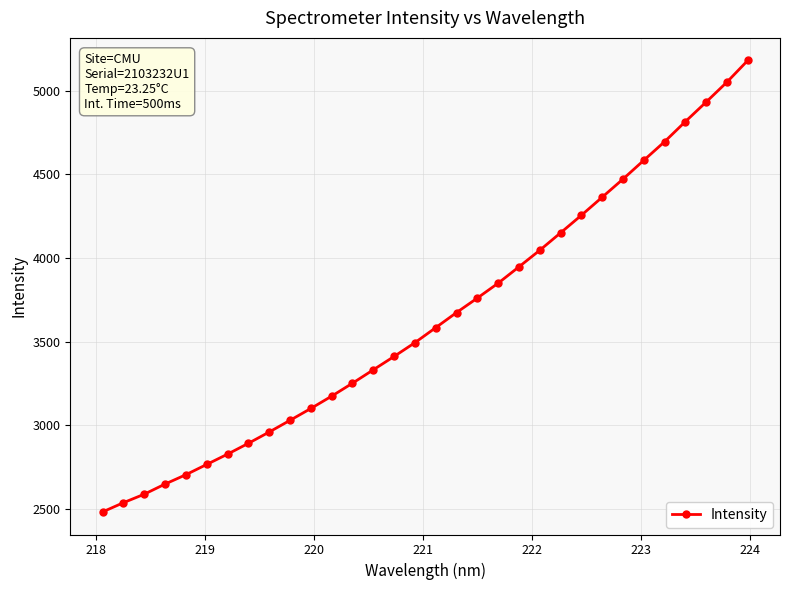

What is the average value?

3642.3